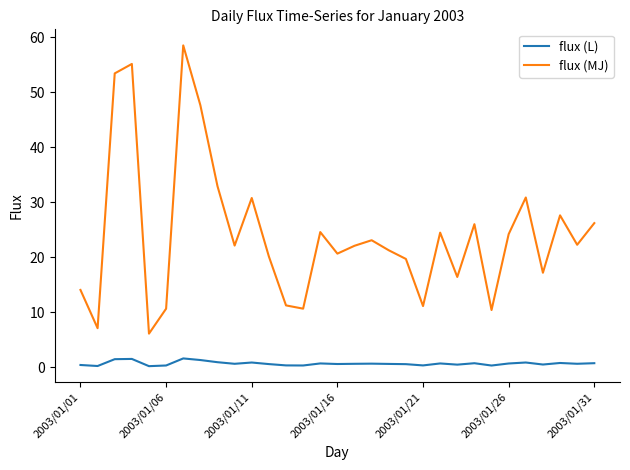

Does the chart display data point markers on the line(s)?

No